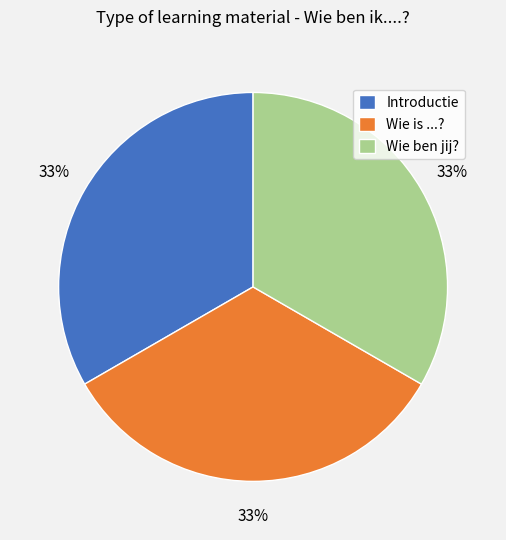

To the nearest percent, what percentage of the pie is Introductie?

33%